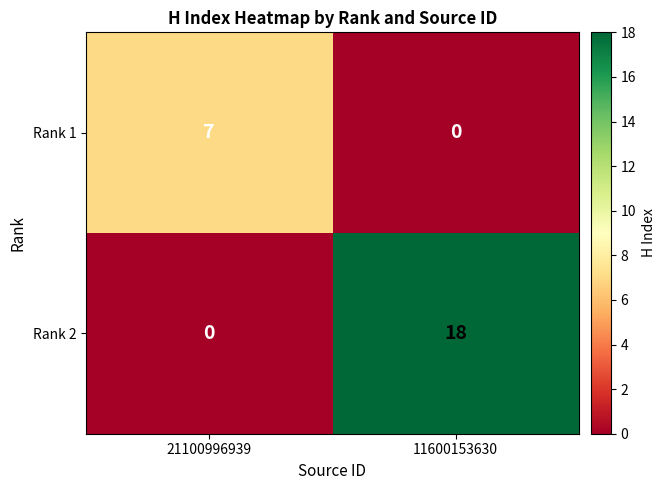

What is the average value of the Rank 2 series?

9